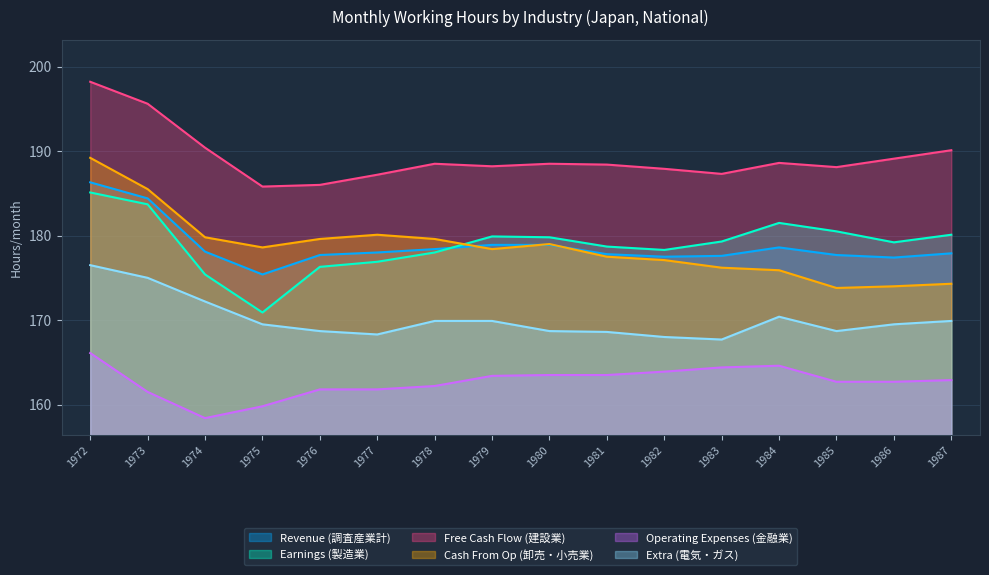

How many lines are shown in the chart?

6